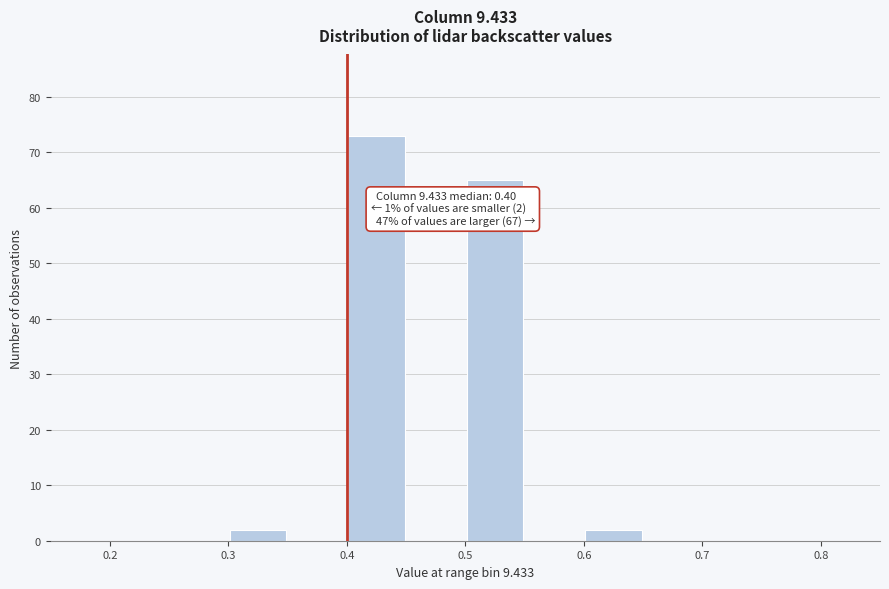

Over which range of the x-axis is the bar tallest?

0.40 to 0.45